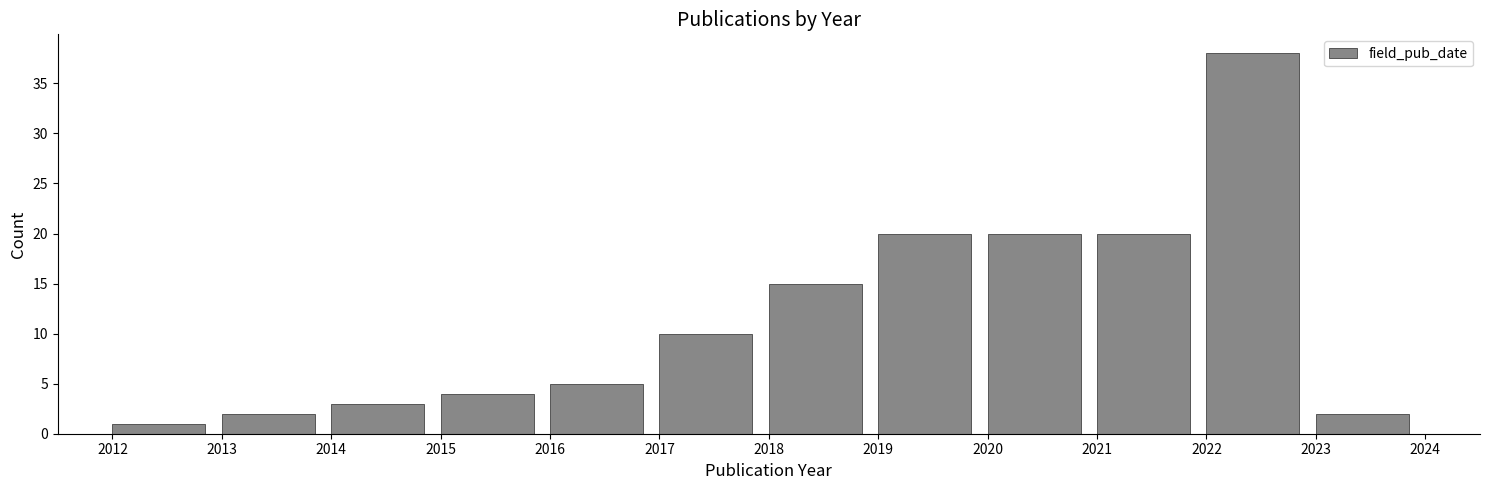

Reading left to right, transcribe this chart: for each bar, give the range it covers on the x-axis and its height. The values are not printed on the chart, so give them approximately, as read against the axis.

2012 to 2013: 1
2013 to 2014: 2
2014 to 2015: 3
2015 to 2016: 4
2016 to 2017: 5
2017 to 2018: 10
2018 to 2019: 15
2019 to 2020: 20
2020 to 2021: 20
2021 to 2022: 20
2022 to 2023: 38
2023 to 2024: 2